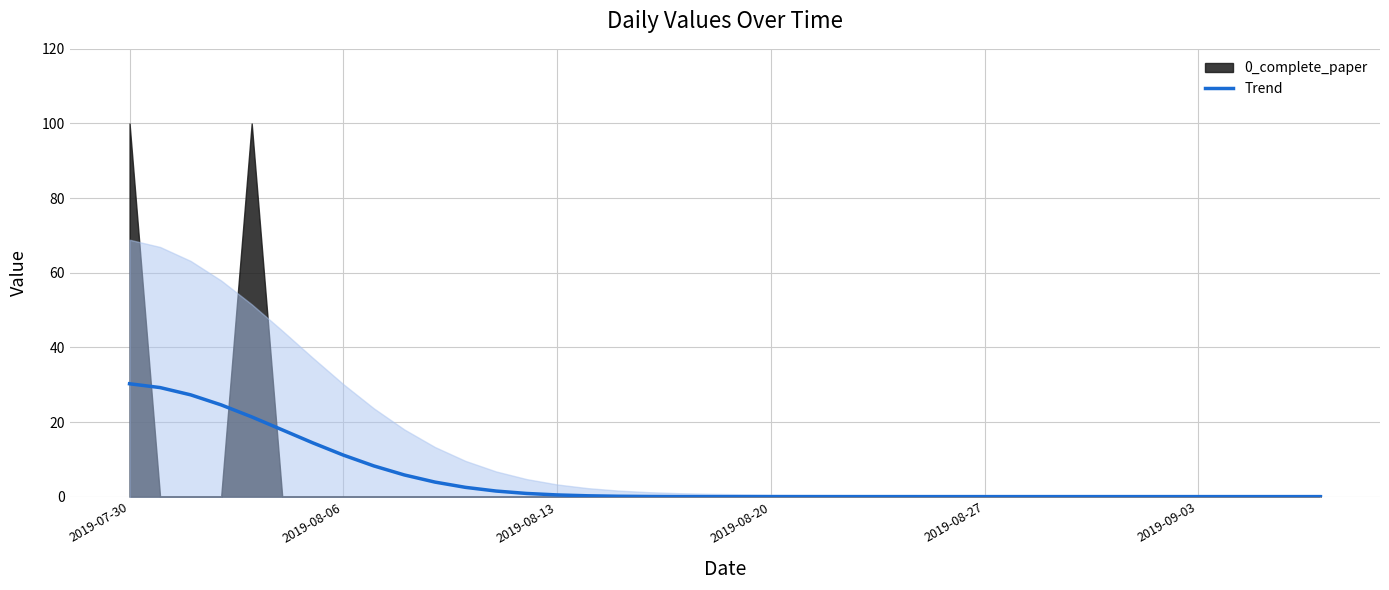

What is the average value?

5.0